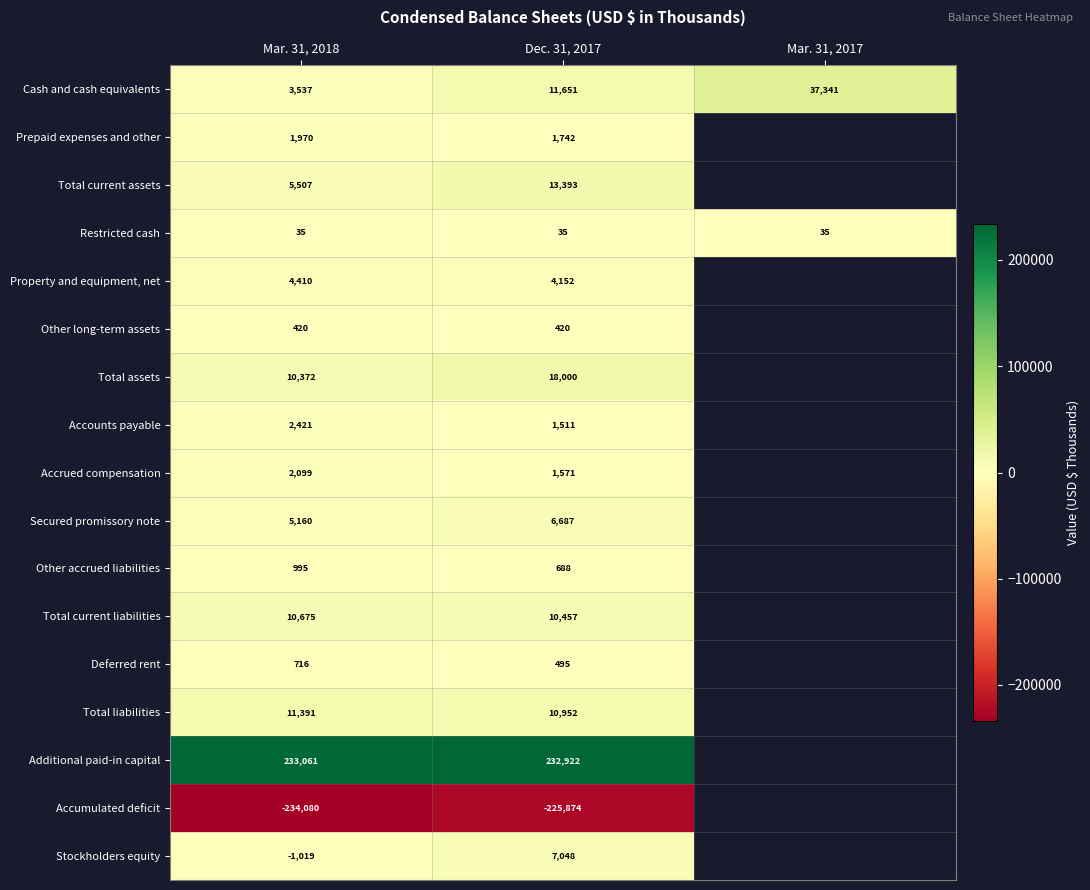

List the labels in order of Cash and cash equivalents value, smallest first.

Mar. 31, 2018, Dec. 31, 2017, Mar. 31, 2017